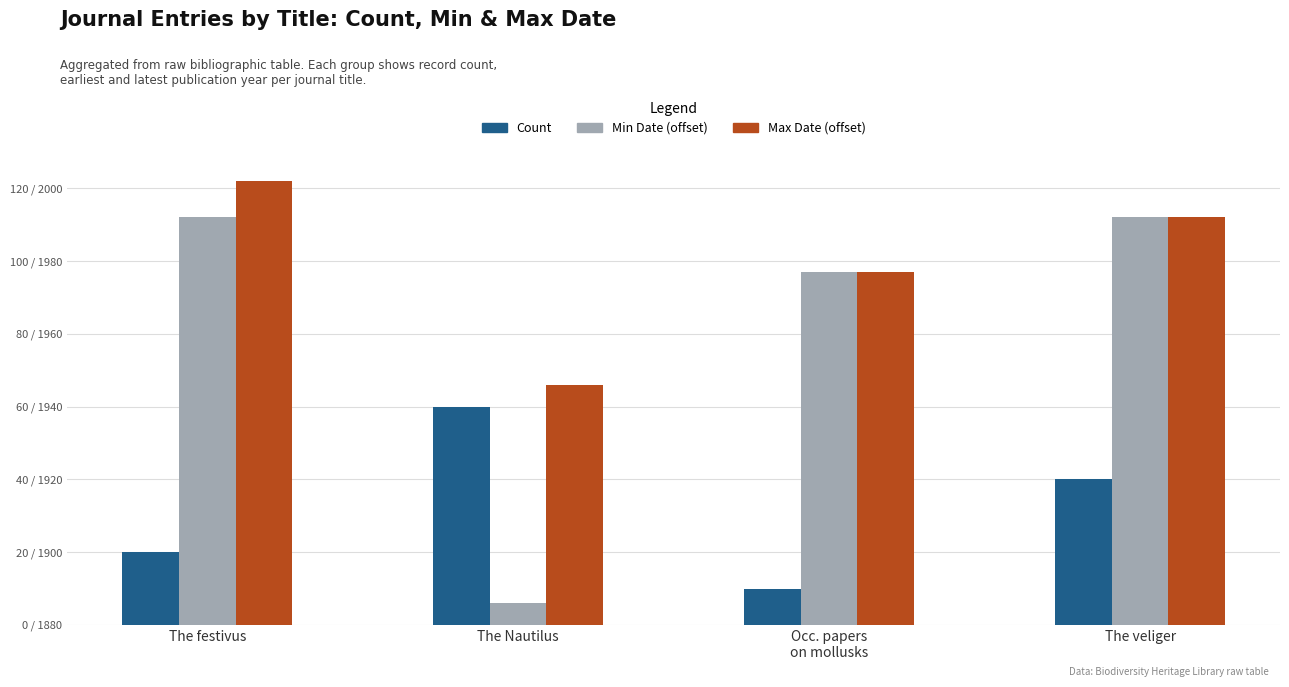

What position from the right is The Nautilus?

3